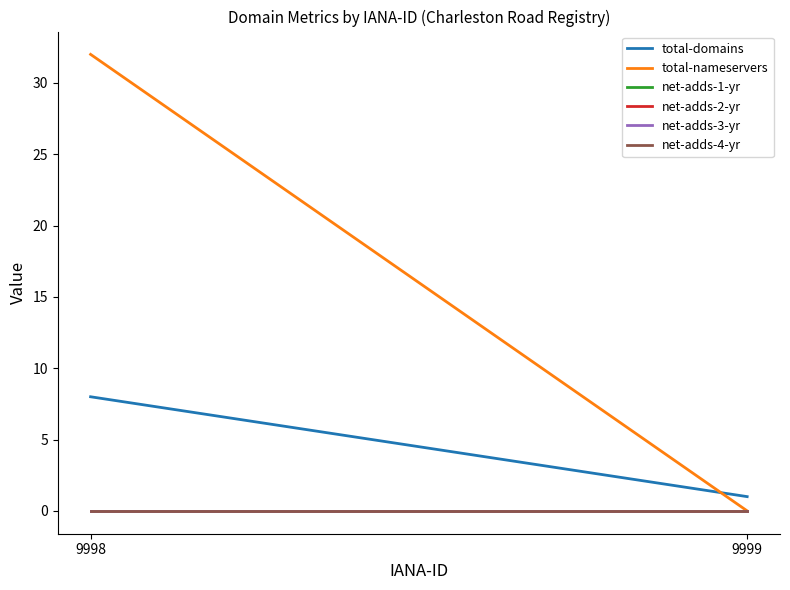

Is this an area chart (filled region under the line)?

No